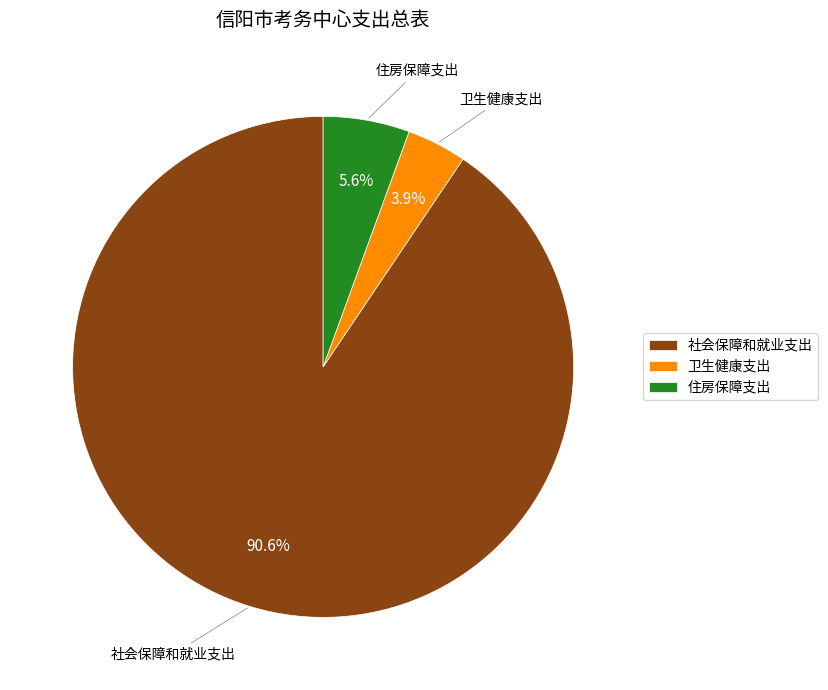

To the nearest percent, what is the difference between the largest and smallest slice percentages?

87%